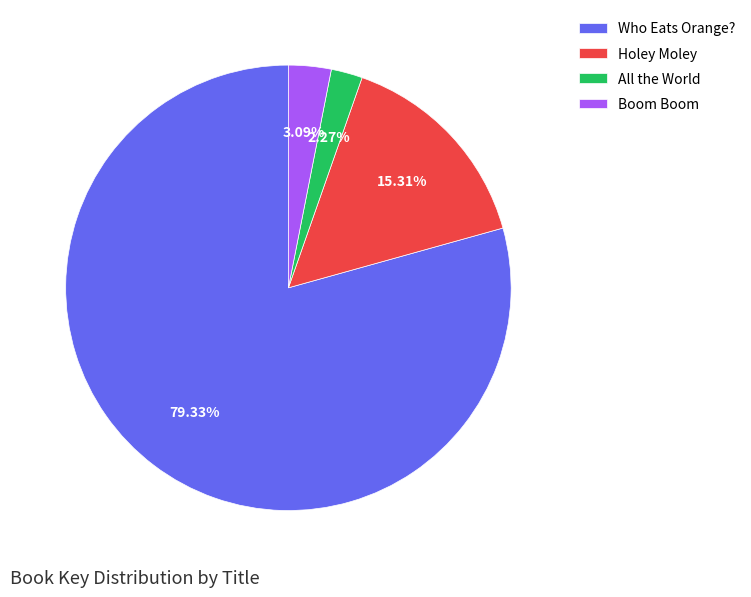

Is there any slice that represents more than half of the pie?

Yes